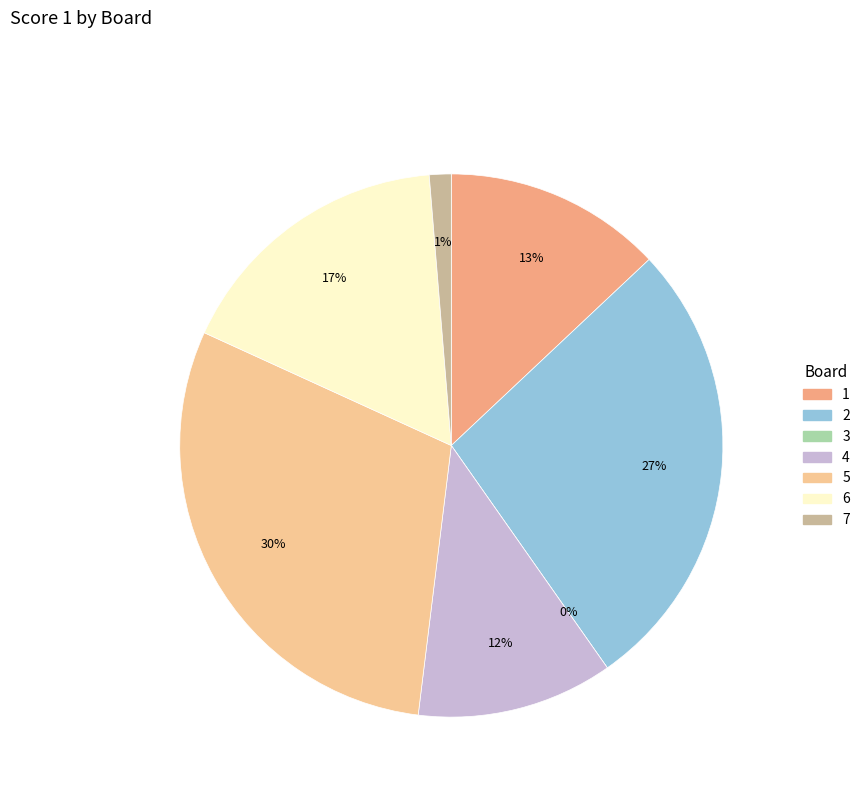

To the nearest percent, what is the difference between the 4 and 1 slice percentages?

1%